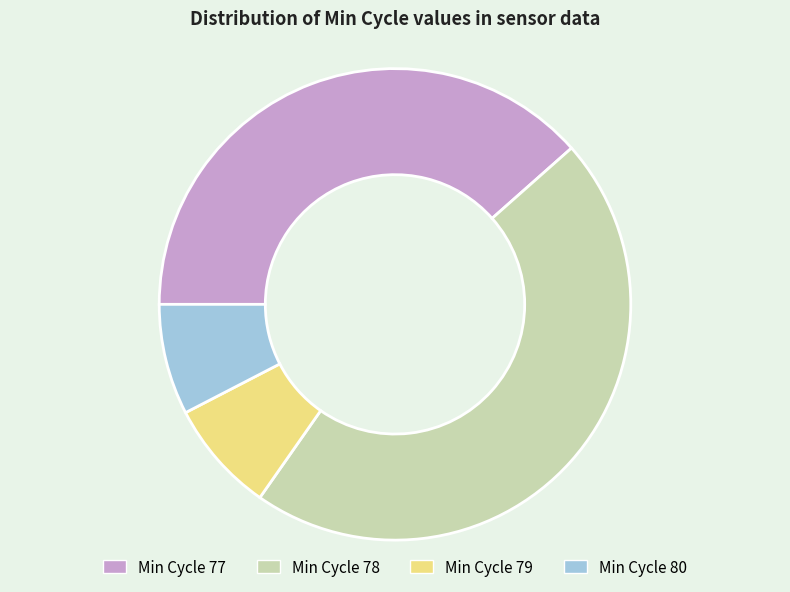

Does any single category account for the majority?

No